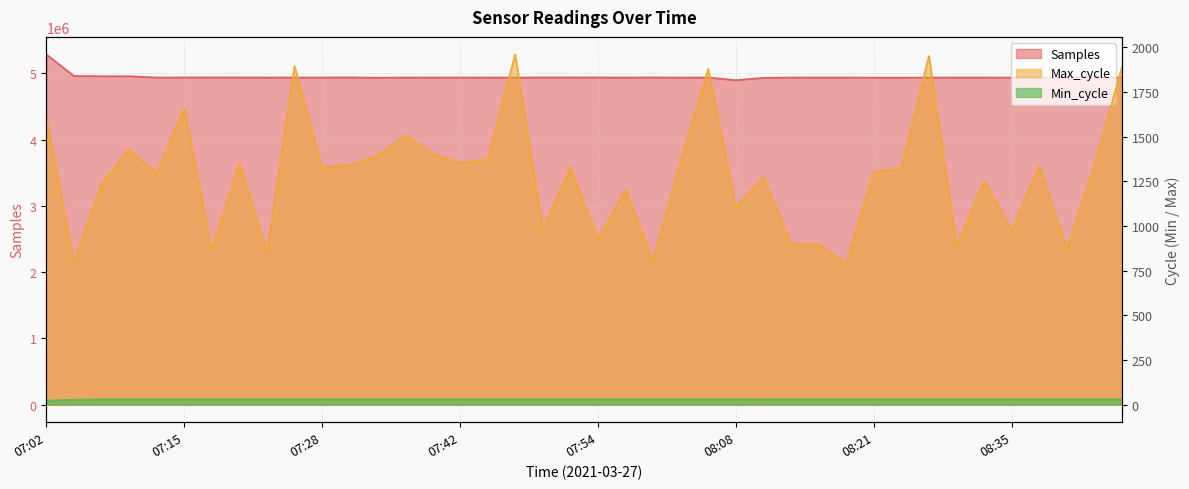

Reading left to right, list all the values displayed in this chart.

Samples: 07:02=5286414	07:04=4961210	07:07=4957458	07:10=4957167	07:13=4937241	07:15=4938102	07:18=4939189	07:20=4937854	07:23=4937870	07:26=4937774	07:28=4937572	07:31=4938990	07:34=4934452	07:37=4937933	07:39=4937443	07:42=4937735	07:44=4937253	07:47=4937354	07:50=4938287	07:52=4938474	07:54=4938282	07:57=4937304	07:59=4938367	08:03=4936458	08:06=4937588	08:08=4897580	08:11=4932640	08:14=4937229	08:16=4937398	08:19=4937587	08:21=4935888	08:24=4935798	08:27=4936984	08:29=4937320	08:32=4937106	08:35=4936618	08:37=4936068	08:40=4936771	08:42=4936889	08:45=4936708
Max_cycle: 07:02=1611	07:04=799	07:07=1232	07:10=1431	07:13=1295	07:15=1662	07:18=865	07:20=1354	07:23=852	07:26=1895	07:28=1327	07:31=1341	07:34=1391	07:37=1508	07:39=1405	07:42=1355	07:44=1372	07:47=1961	07:50=976	07:52=1330	07:54=925	07:57=1201	07:59=806	08:03=1363	08:06=1880	08:08=1103	08:11=1275	08:14=901	08:16=897	08:19=791	08:21=1303	08:24=1320	08:27=1952	08:29=885	08:32=1255	08:35=972	08:37=1337	08:40=869	08:42=1339	08:45=1891
Min_cycle: 07:02=23	07:04=28	07:07=29	07:10=29	07:13=29	07:15=29	07:18=29	07:20=29	07:23=29	07:26=29	07:28=29	07:31=29	07:34=29	07:37=29	07:39=29	07:42=29	07:44=29	07:47=29	07:50=29	07:52=29	07:54=29	07:57=29	07:59=29	08:03=29	08:06=29	08:08=29	08:11=29	08:14=29	08:16=29	08:19=29	08:21=29	08:24=29	08:27=29	08:29=29	08:32=29	08:35=29	08:37=29	08:40=29	08:42=29	08:45=29